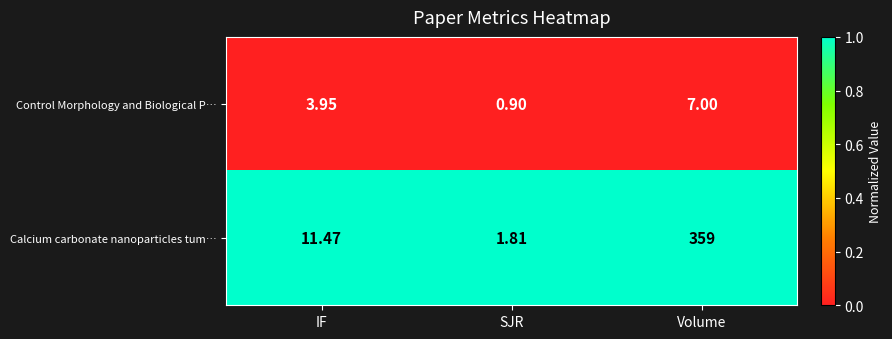

At how many categories does at least one series exceed 0?

3